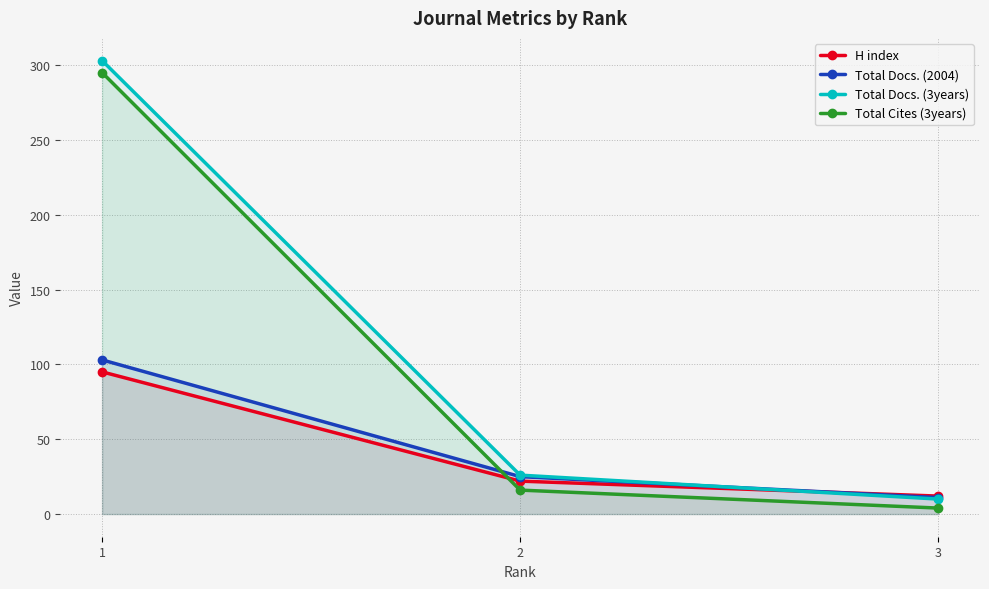

Which series has the largest range (max minus min)?

Total Docs. (3years)